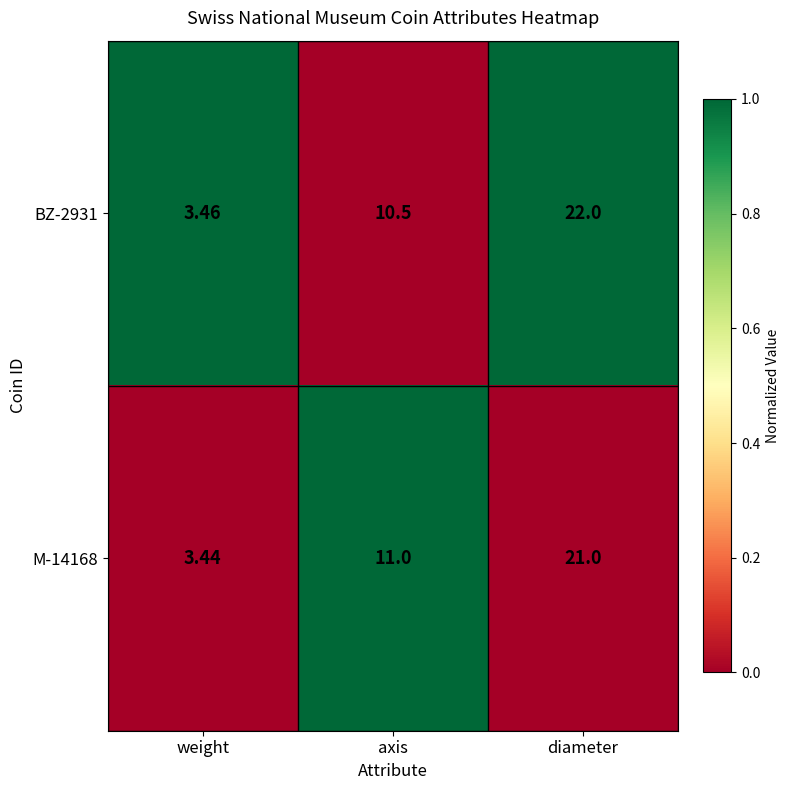

Rank the categories by BZ-2931 value from highest to lowest.

diameter, axis, weight